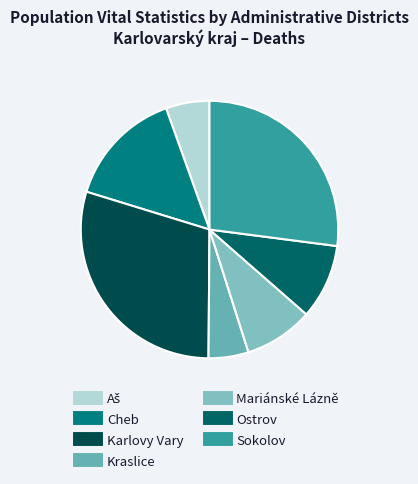

Does Kraslice account for over 50% of the chart?

No